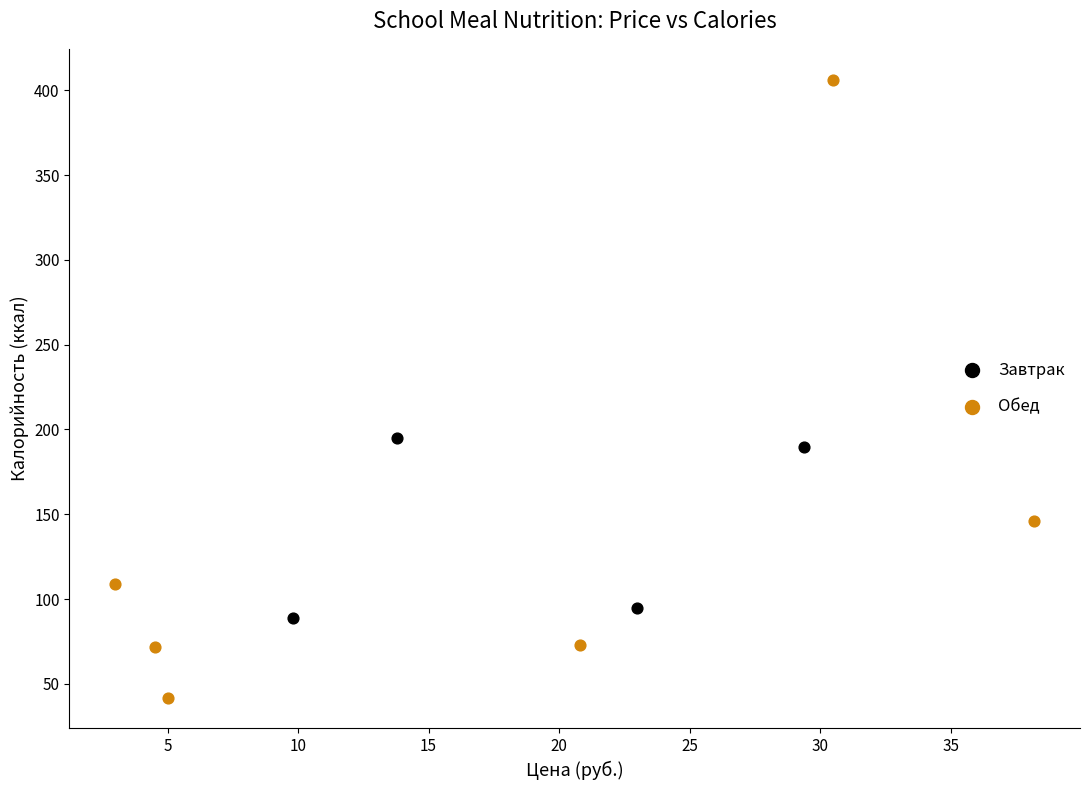

Which series has the largest Y range (max minus min)?

Обед